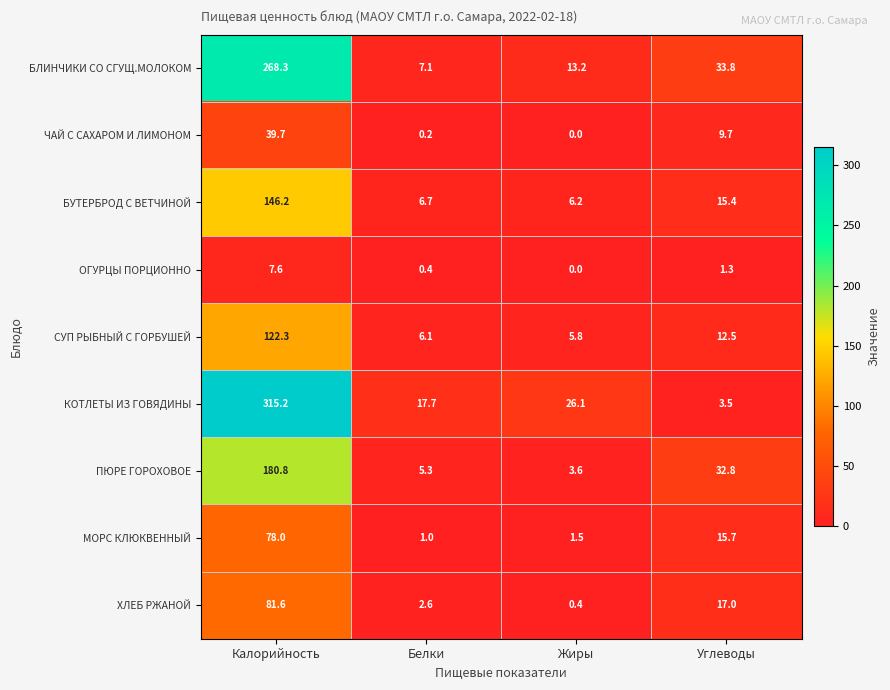

At which label is БЛИНЧИКИ СО СГУЩ.МОЛОКОМ closest to 137?

Углеводы